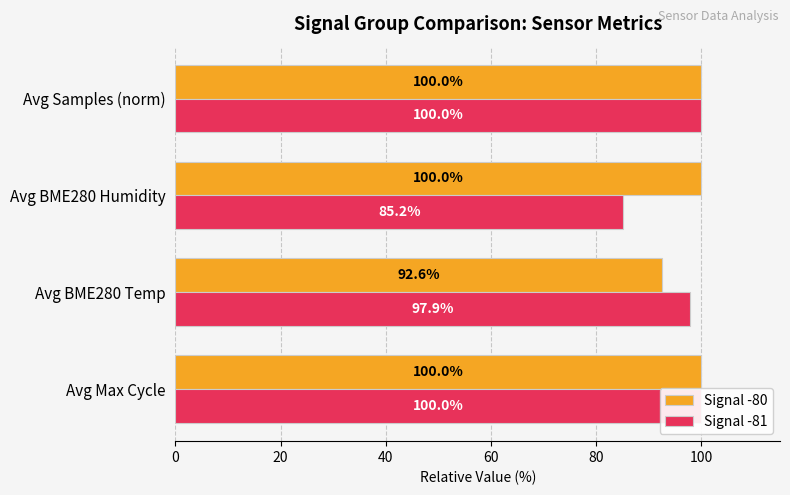

True or false: Signal -80 has a value of 55.0 at Avg BME280 Humidity.

False